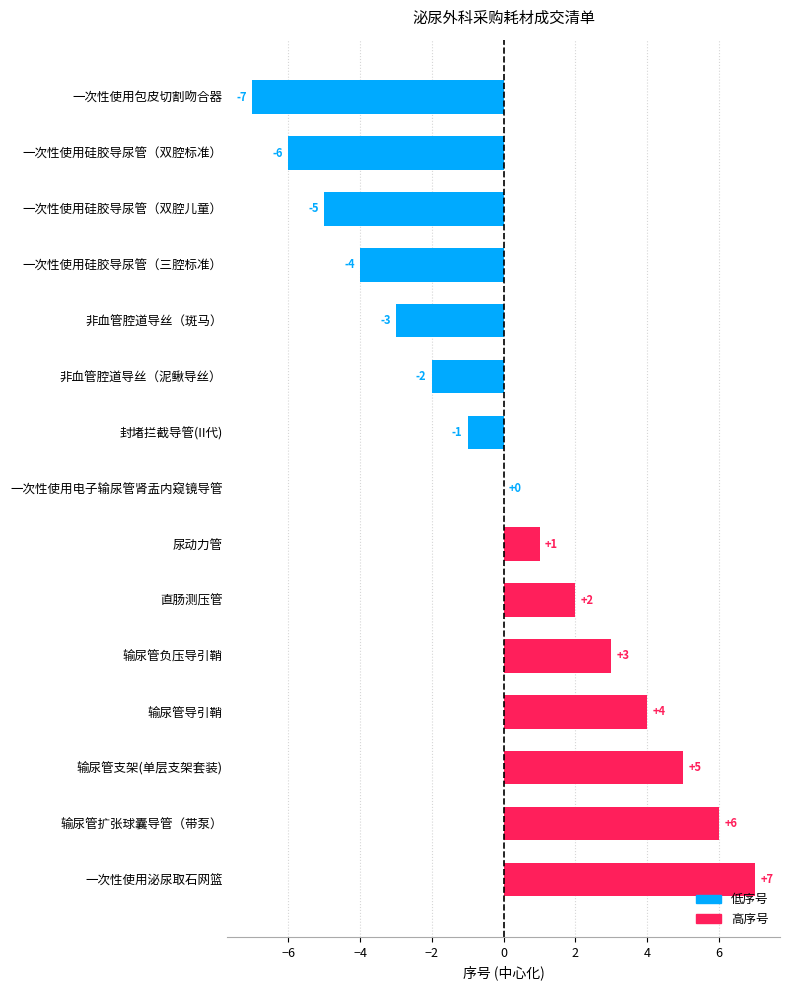

What is the greatest value displayed?

7